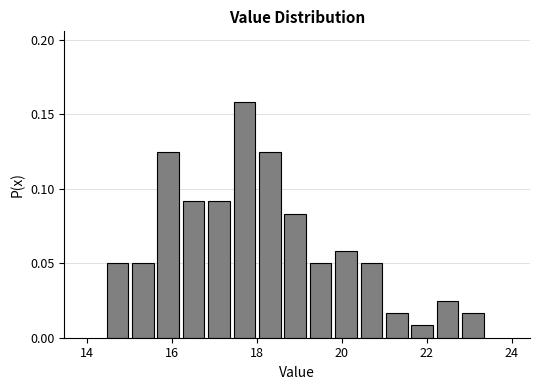

Around what value on the x-axis is the tallest bar? Give the approximate position of its centre, as read against the axis.

17.8